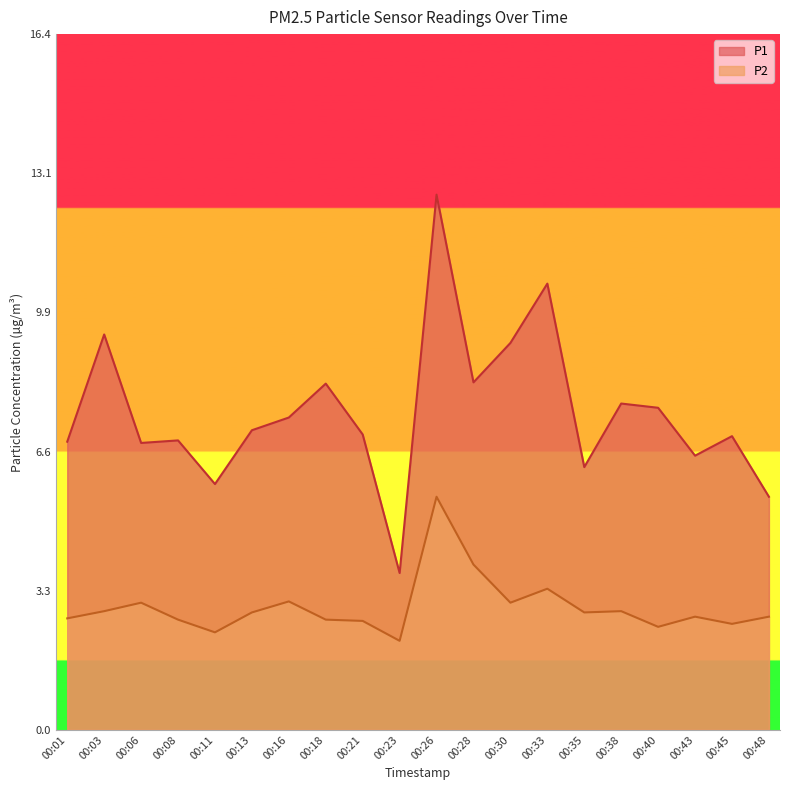

Which series has the largest range (max minus min)?

P1